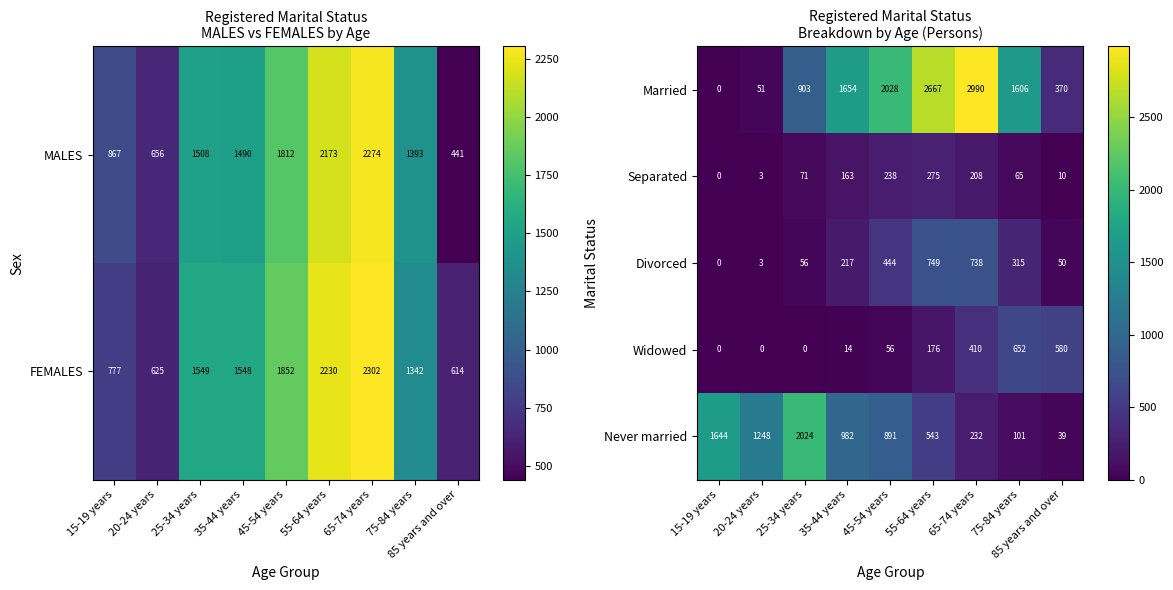

At which category is the sum across all series the highest?

65-74 years